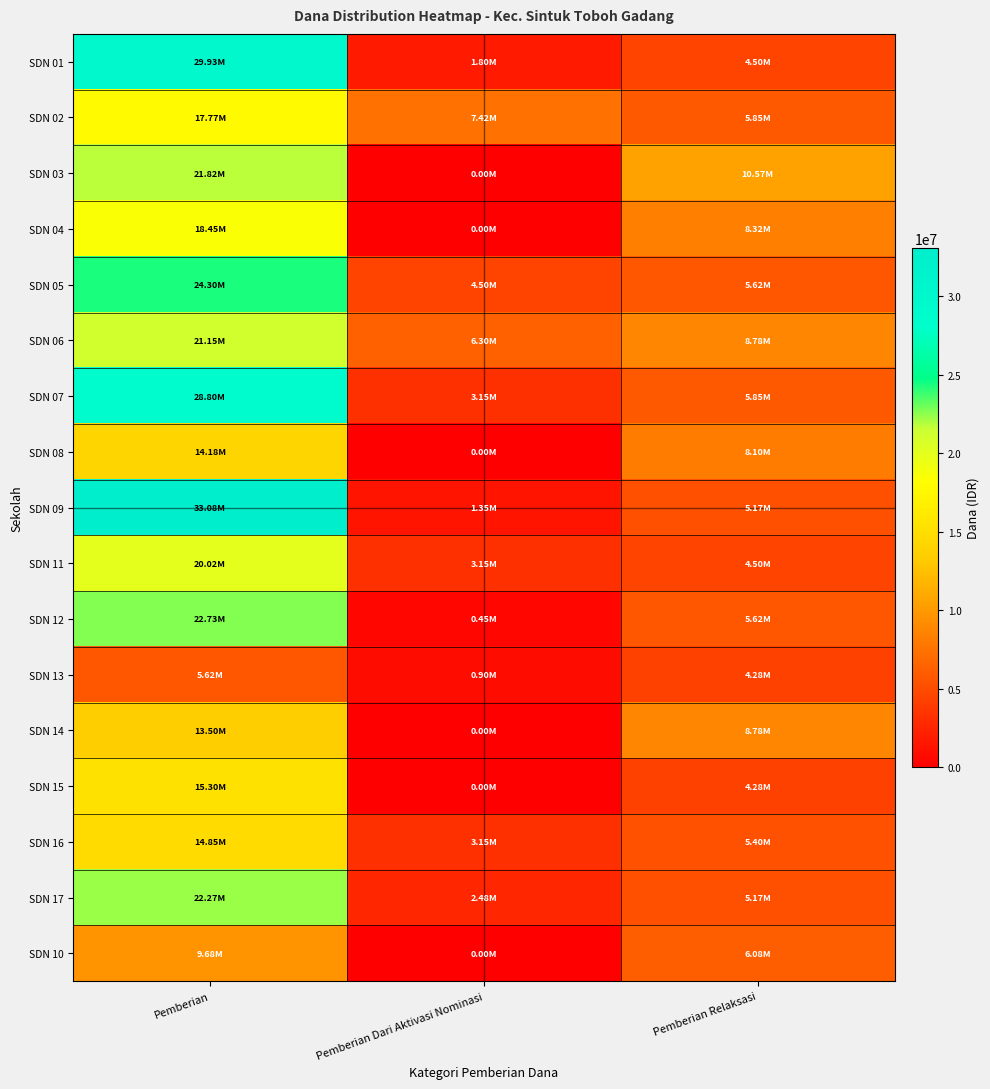

What is the spread (max minus min) of values at Pemberian?

27450000